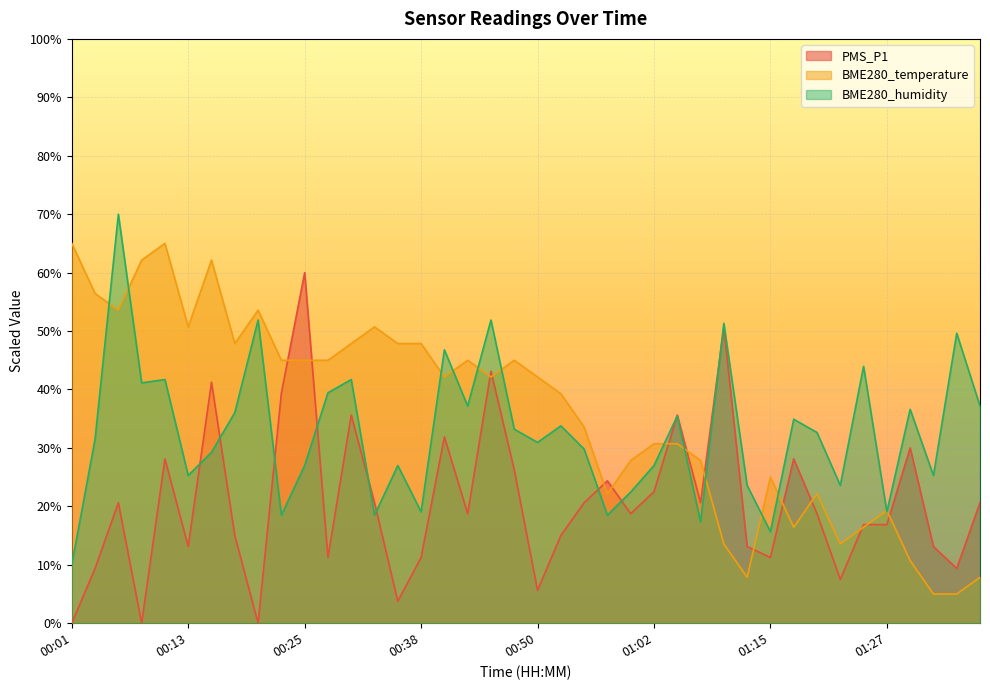

What is the label of the 17th point from the left?

00:40